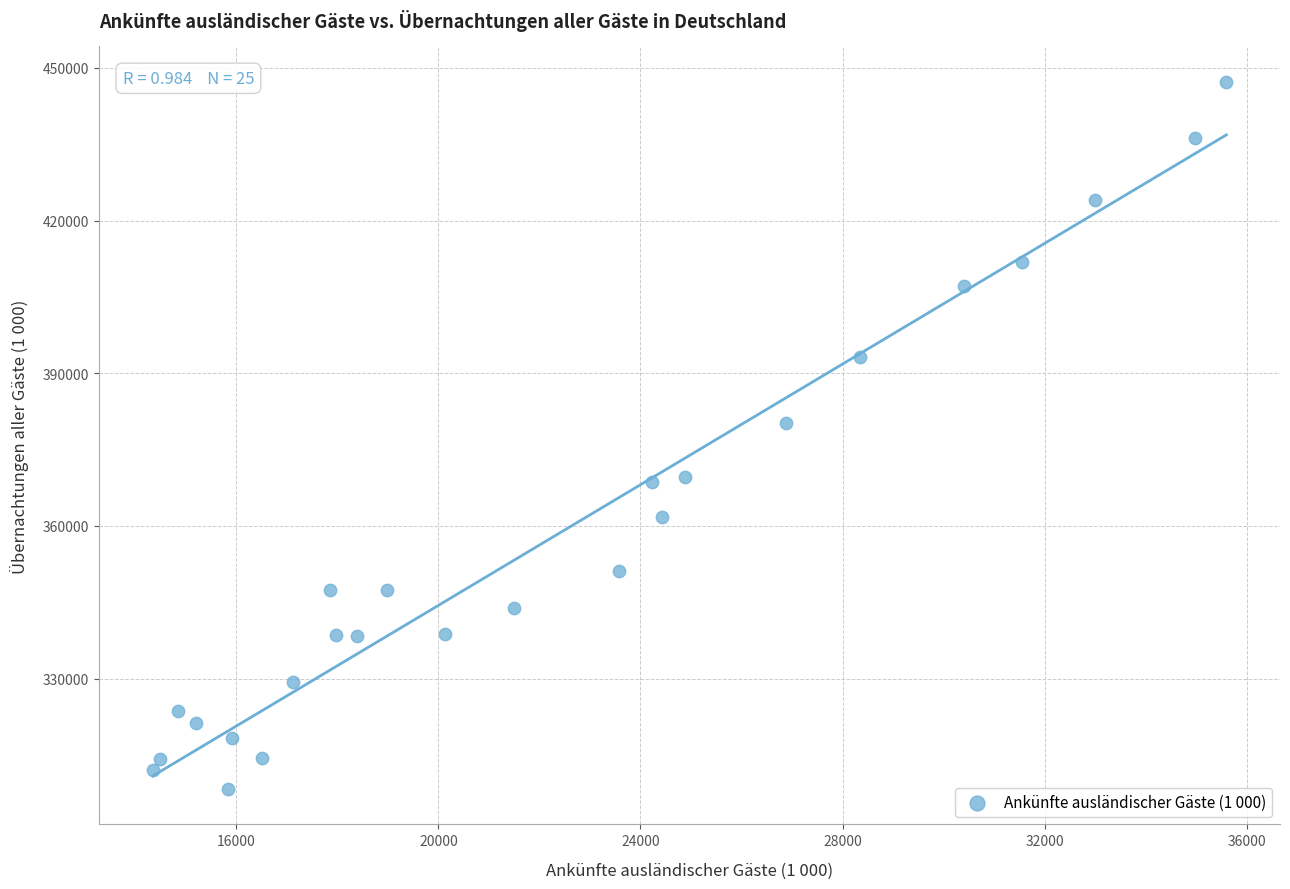

What Y value in the scatter plot is closest to 377796?

380275.5